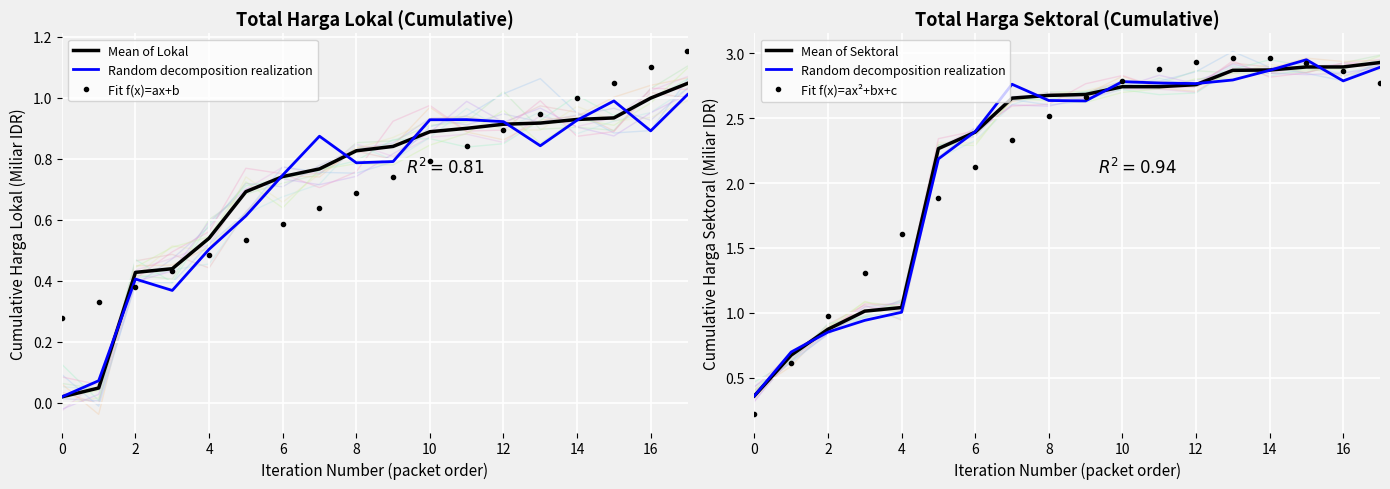

Which series has the widest spread of values?

Fit f(x)=ax²+bx+c